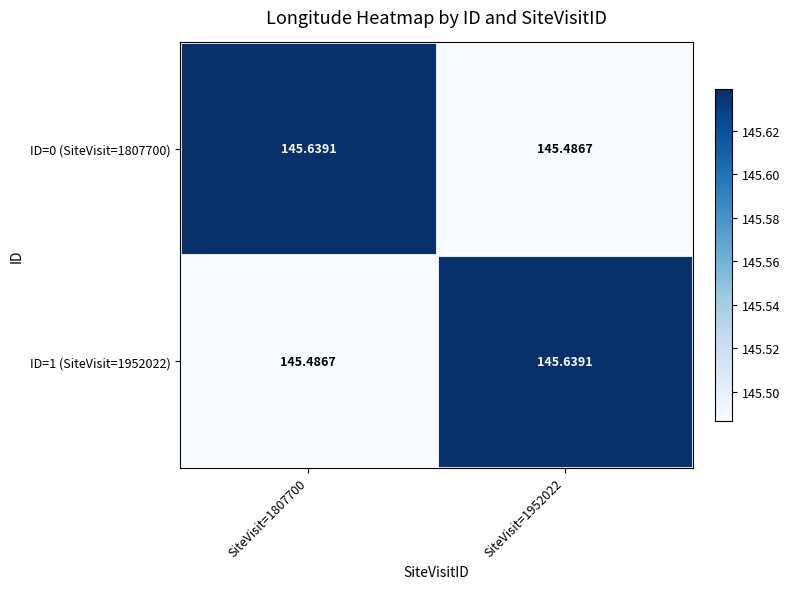

Is the value of ID=1 (SiteVisit=1952022) at SiteVisit=1952022 greater than the value of ID=0 (SiteVisit=1807700) at SiteVisit=1952022?

Yes